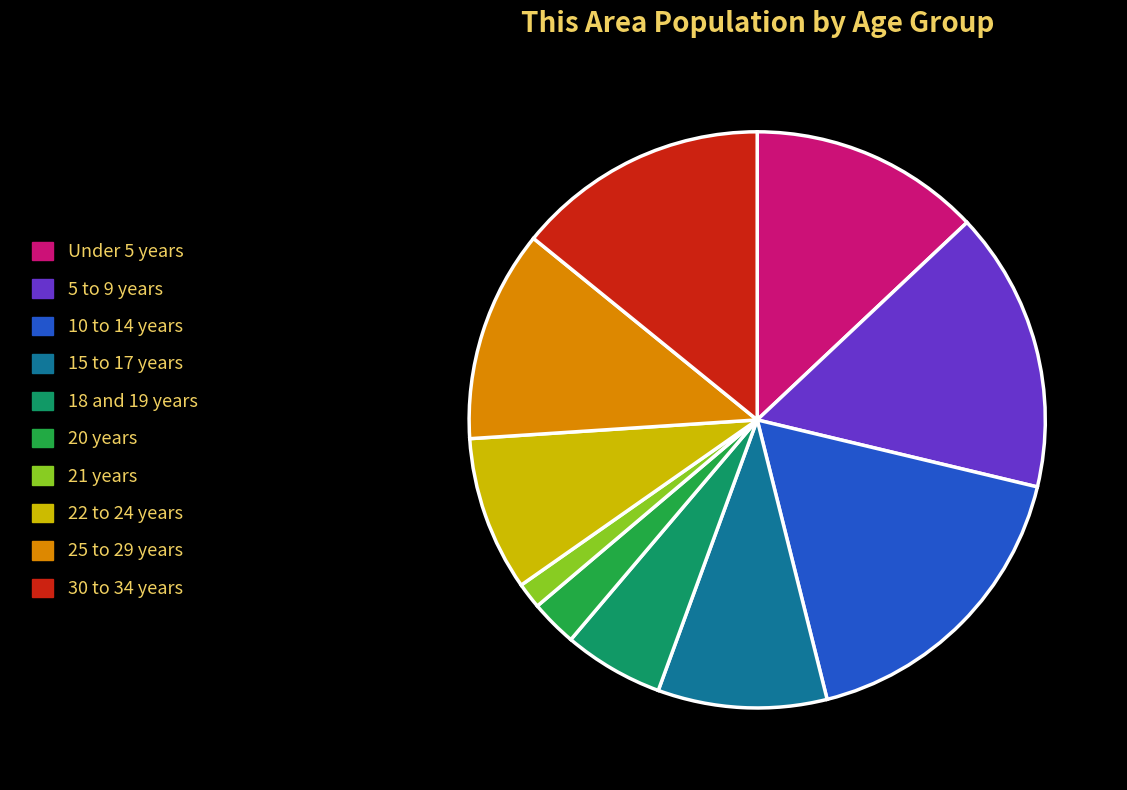

Combined, do 5 to 9 years and 30 to 34 years account for over 50%?

No